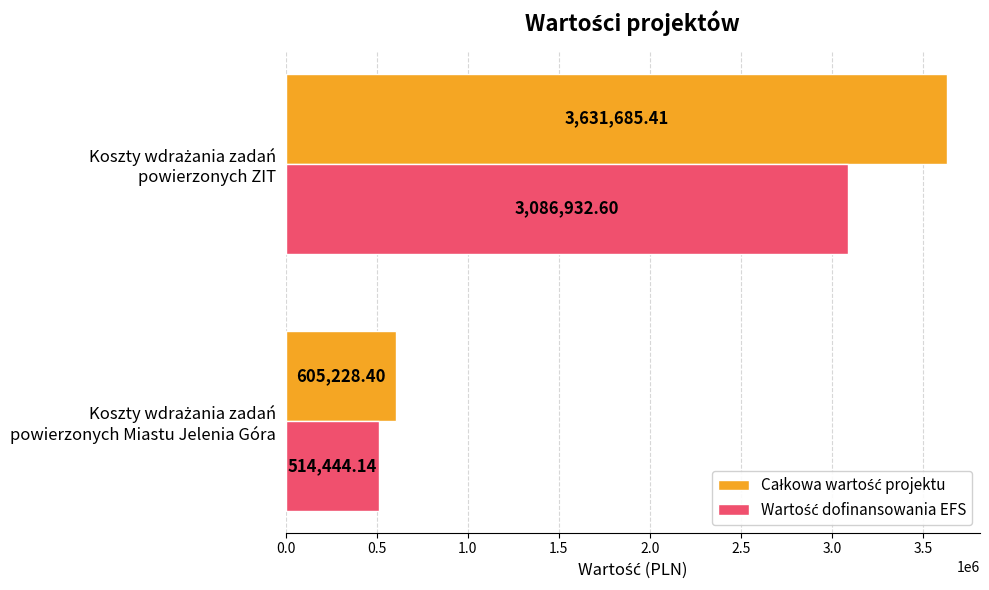

How many distinct data groups are displayed?

2